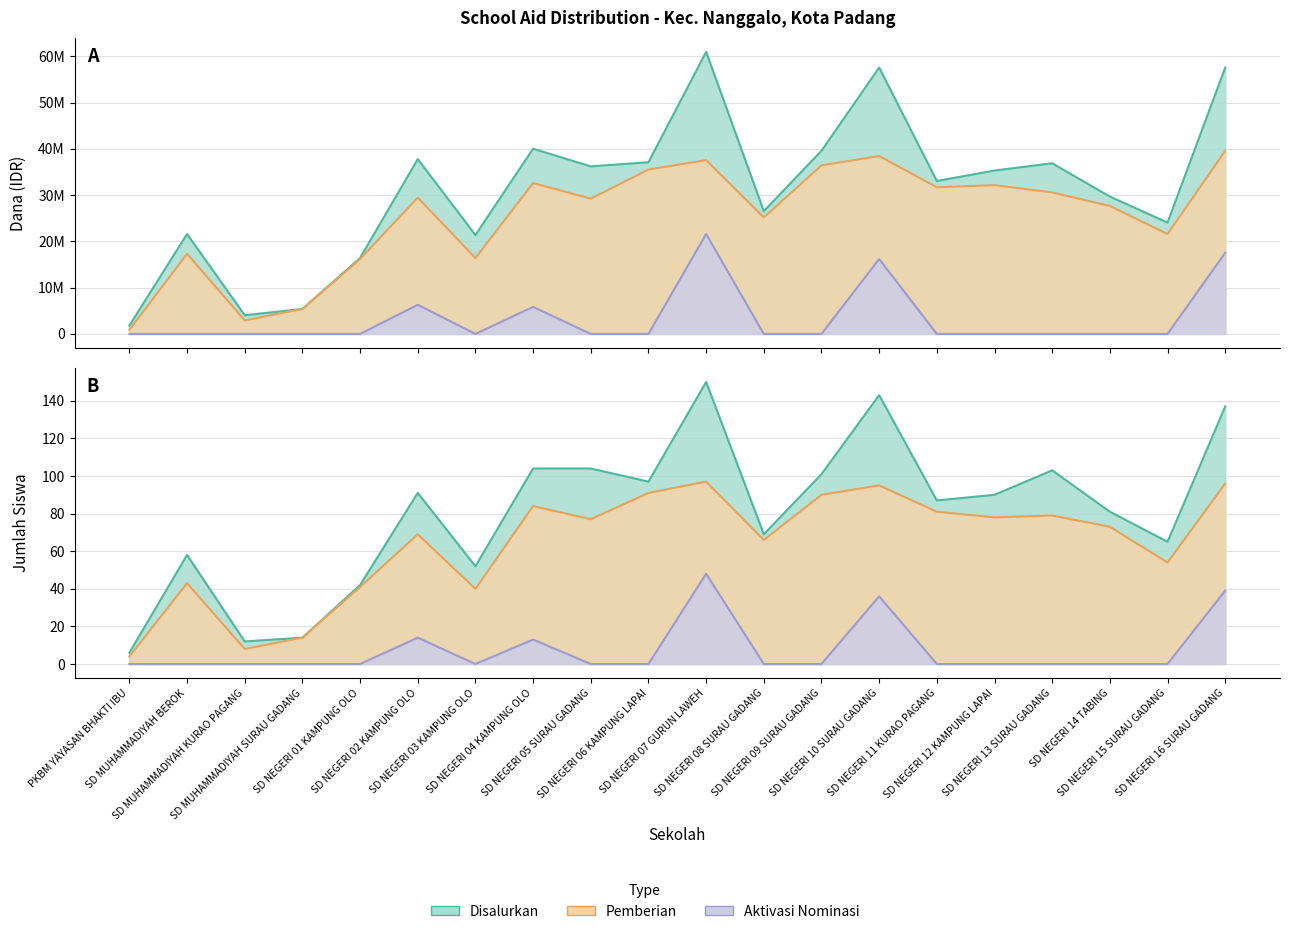

Reading left to right, list all the values displayed in this chart.

Dana Disalurkan: 1800000	21600000	4050000	5400000	16425000	37800000	21375000	40050000	36225000	37125000	60975000	26550000	39600000	57600000	33075000	35325000	36900000	29700000	24075000	57600000
Dana Pemberian: 900000	17325000	2925000	5400000	16200000	29475000	16425000	32625000	29250000	35550000	37575000	25200000	36450000	38475000	31725000	32175000	30600000	27675000	21600000	39600000
Dana Aktivasi Nominasi: 0	0	0	0	0	6300000	0	5850000	0	0	21600000	0	0	16200000	0	0	0	0	0	17550000
Siswa Disalurkan: 6	58	12	14	42	91	52	104	104	97	150	69	101	143	87	90	103	81	65	137
Siswa Pemberian: 4	43	8	14	41	69	40	84	77	91	97	66	90	95	81	78	79	73	54	96
Siswa Aktivasi Nominasi: 0	0	0	0	0	14	0	13	0	0	48	0	0	36	0	0	0	0	0	39